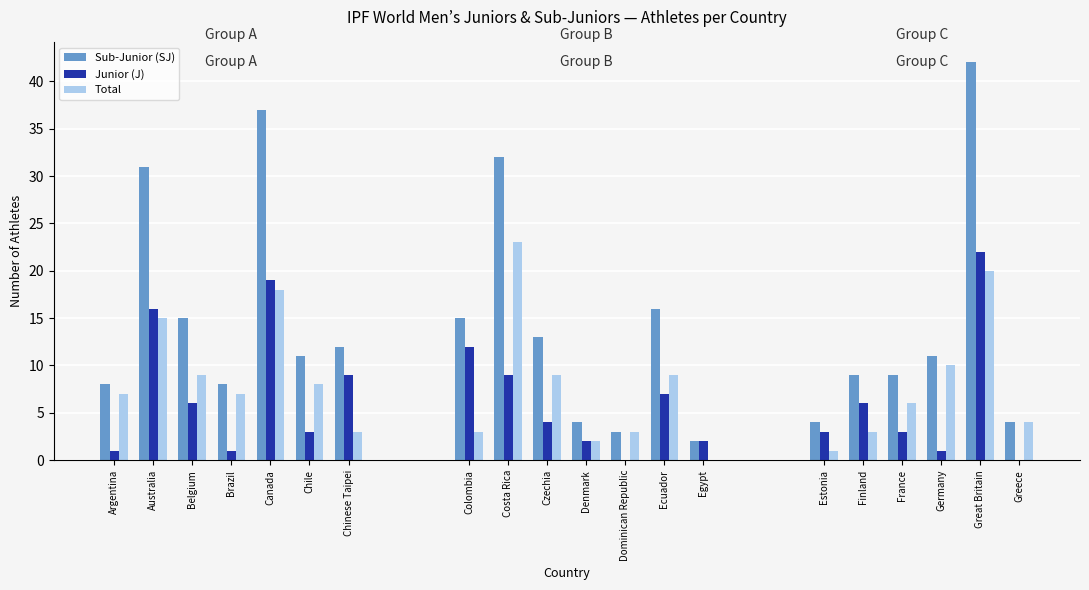

What is the total value across all series at Chinese Taipei?

24